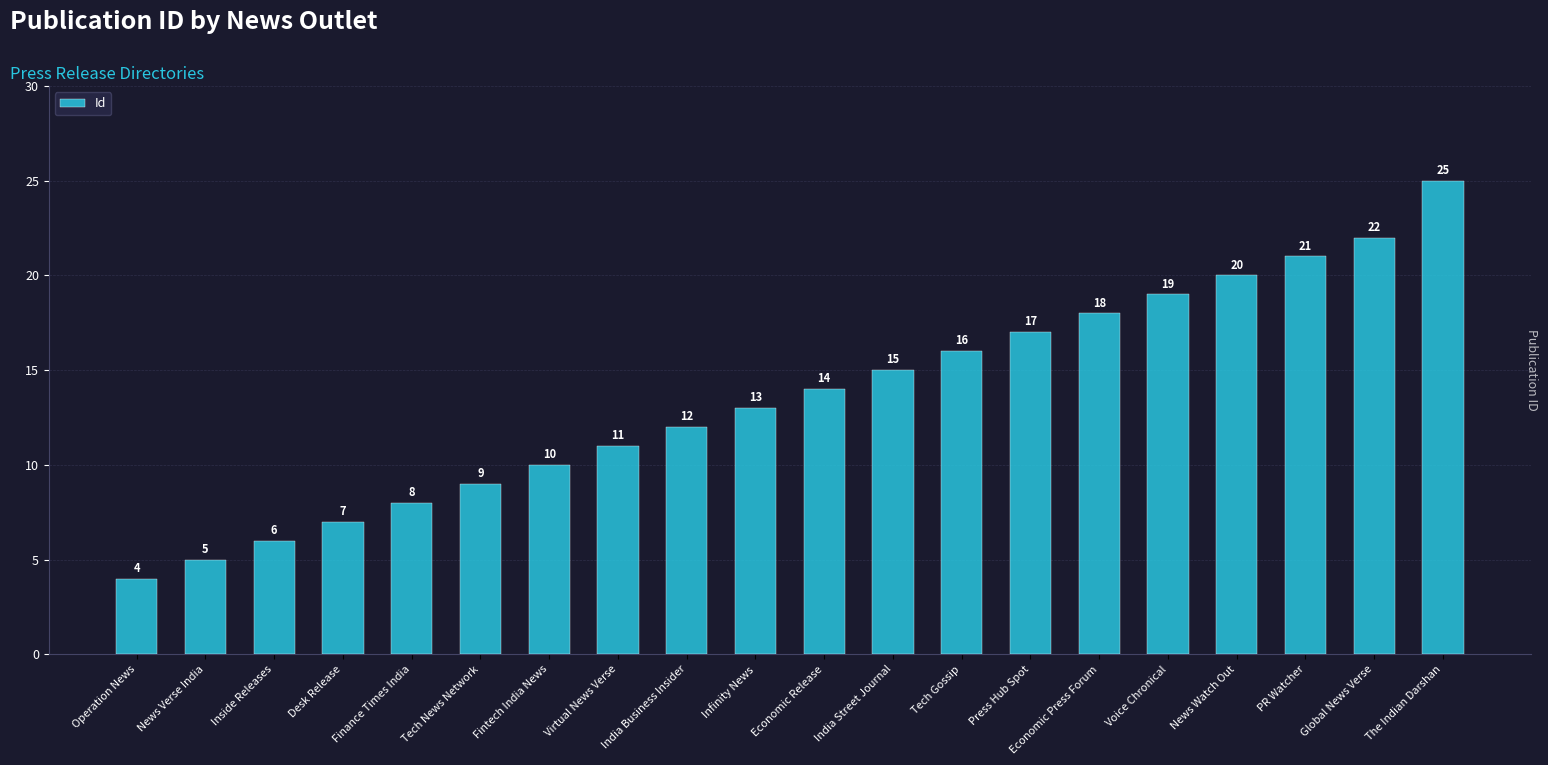

At which label is the value closest to 14?

Economic Release